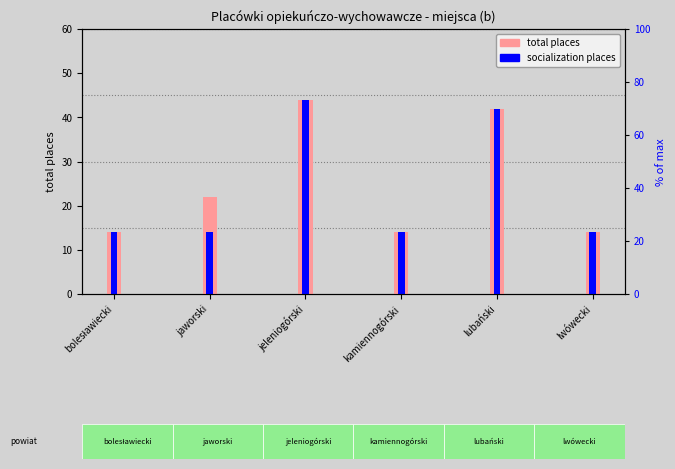

At which category does the chart reach its peak across all series?

jeleniogórski